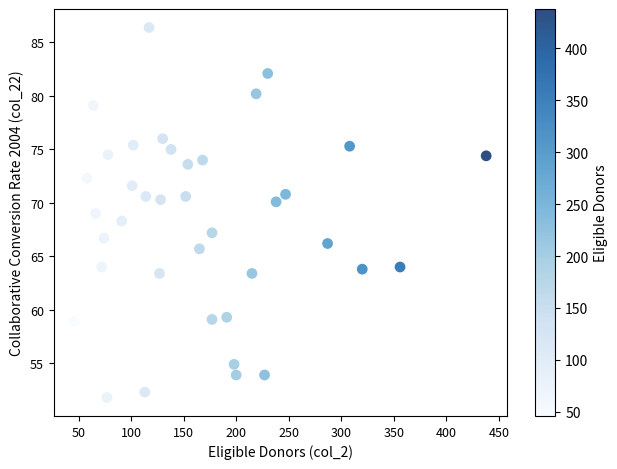

What is the range of X values (max minus min)?

392.0